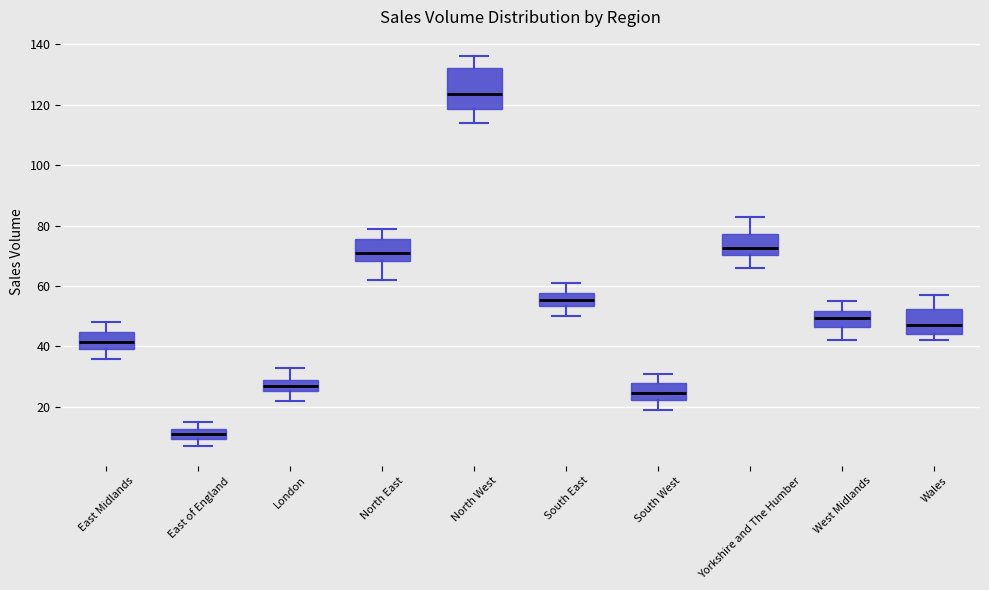

Reading left to right, read every box against the y-axis: the position of its median line, the range the box covers, and the ends of its whiskers. The values are not printed on the chart, so give them approximately, as read against the axis.

East Midlands: median 42, box 40 to 44, whiskers 36 to 48
East of England: median 12 (inside the box), box 10 to 12, whiskers 8 to 16
London: median 28 (inside the box), box 26 to 28, whiskers 22 to 34
North East: median 72, box 68 to 76, whiskers 62 to 80
North West: median 124, box 118 to 132, whiskers 114 to 136
South East: median 56, box 54 to 58, whiskers 50 to 62
South West: median 24, box 22 to 28, whiskers 20 to 32
Yorkshire and The Humber: median 72, box 70 to 78, whiskers 66 to 84
West Midlands: median 50, box 46 to 52, whiskers 42 to 56
Wales: median 48, box 44 to 52, whiskers 42 to 58